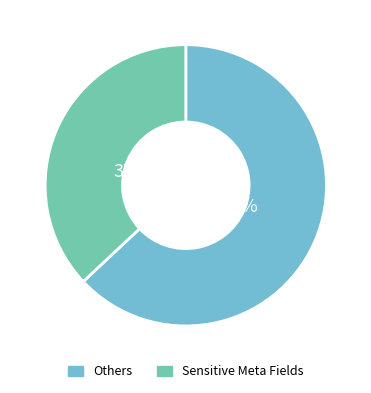

Is there a majority slice in this chart?

Yes